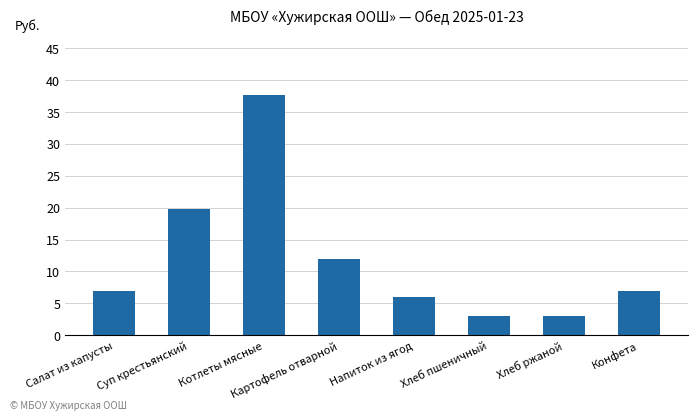

What is the greatest value displayed?

37.6